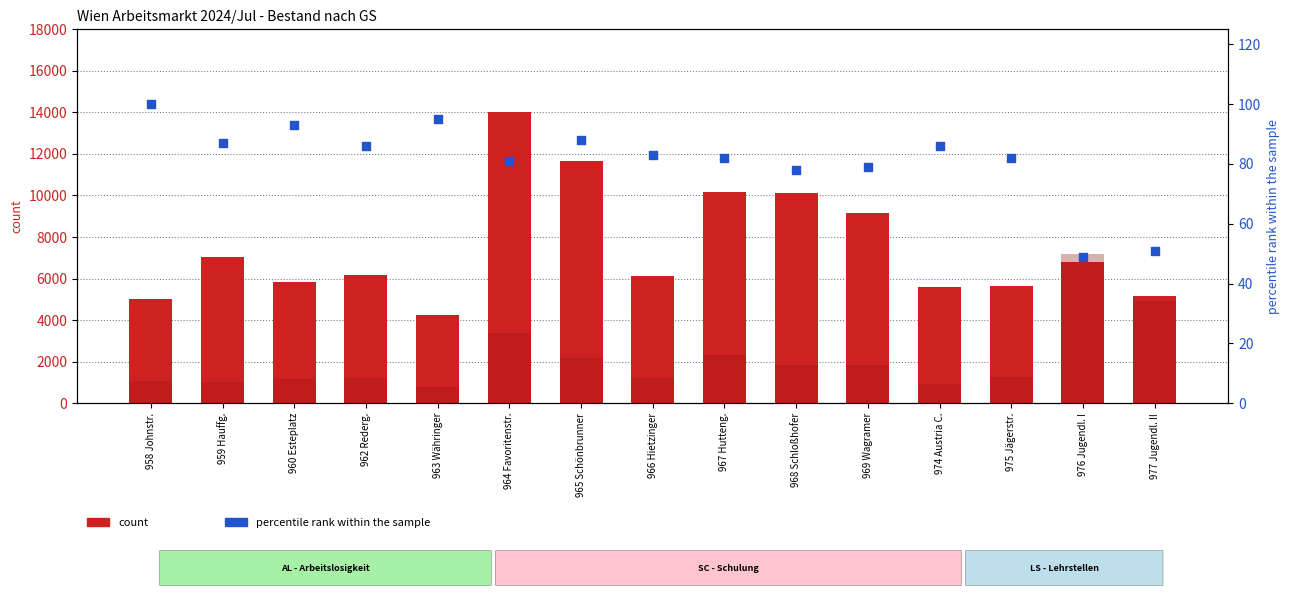

Which series has the largest total across all categories?

AL count